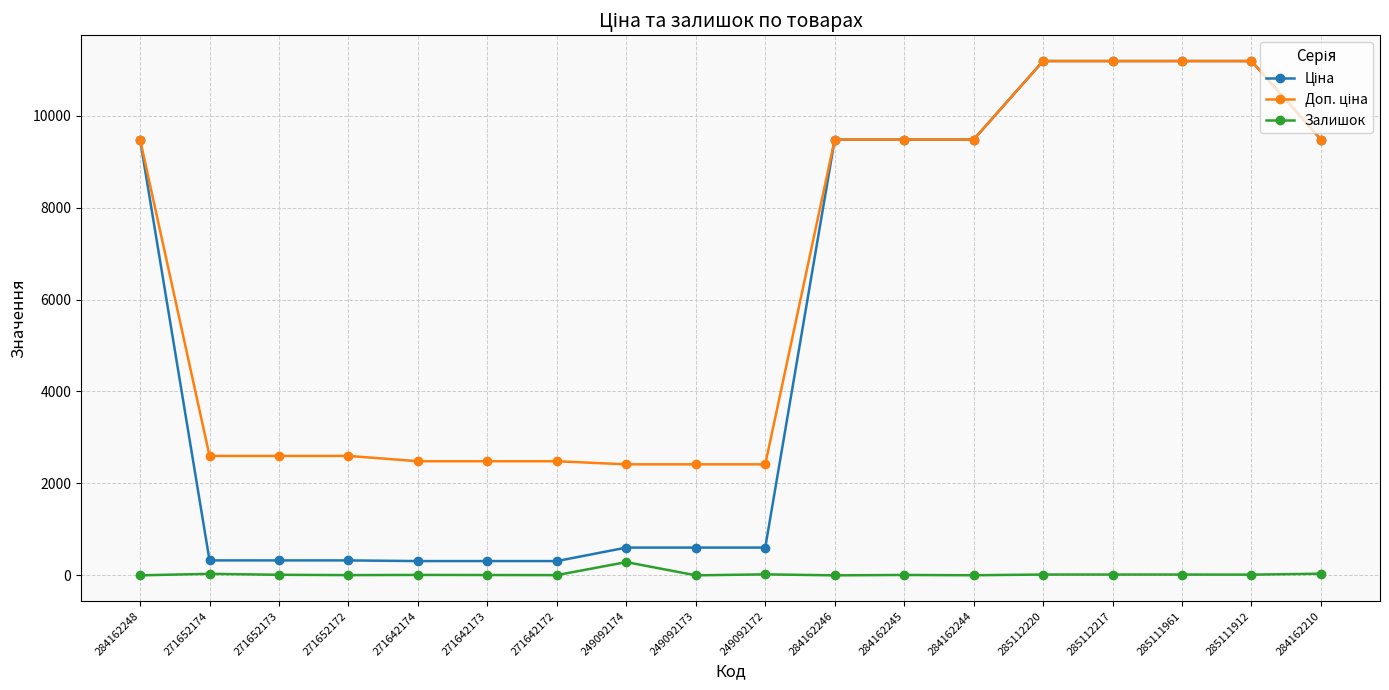

What is the highest value of the Залишок series?

288.0